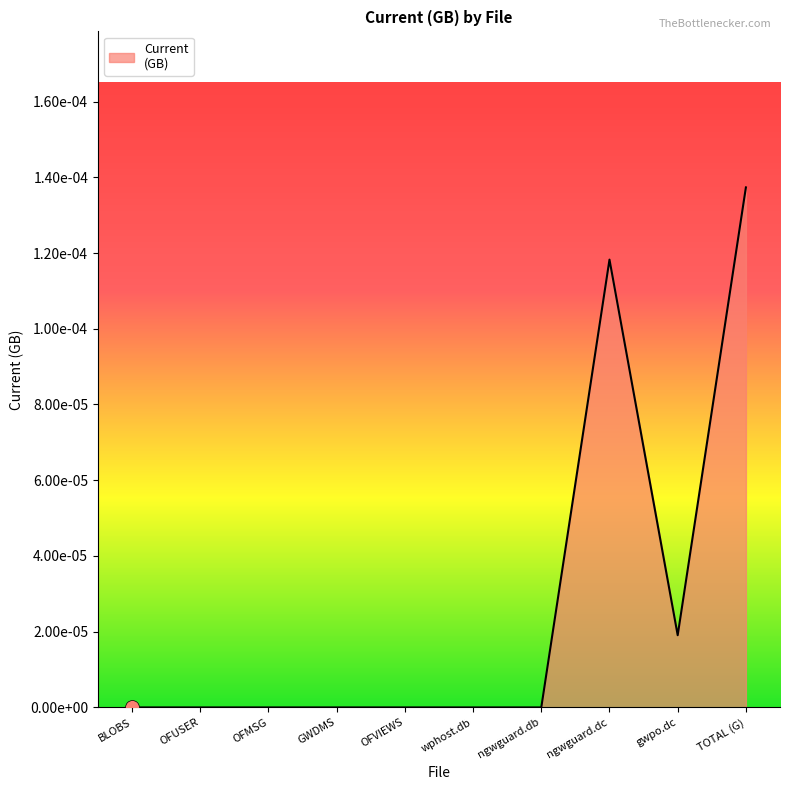

Is this an area chart (filled region under the line)?

Yes